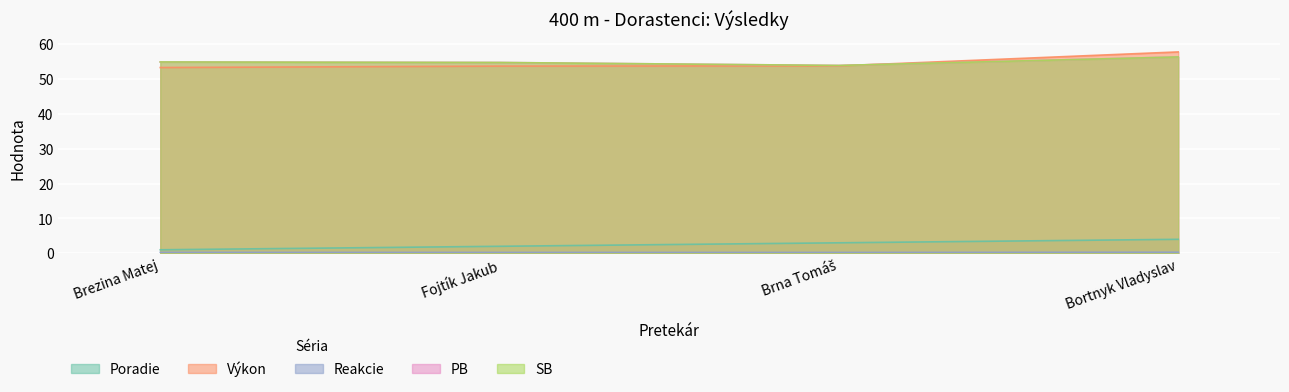

Is it true that Výkon equals 57.7 at Bortnyk Vladyslav?

True